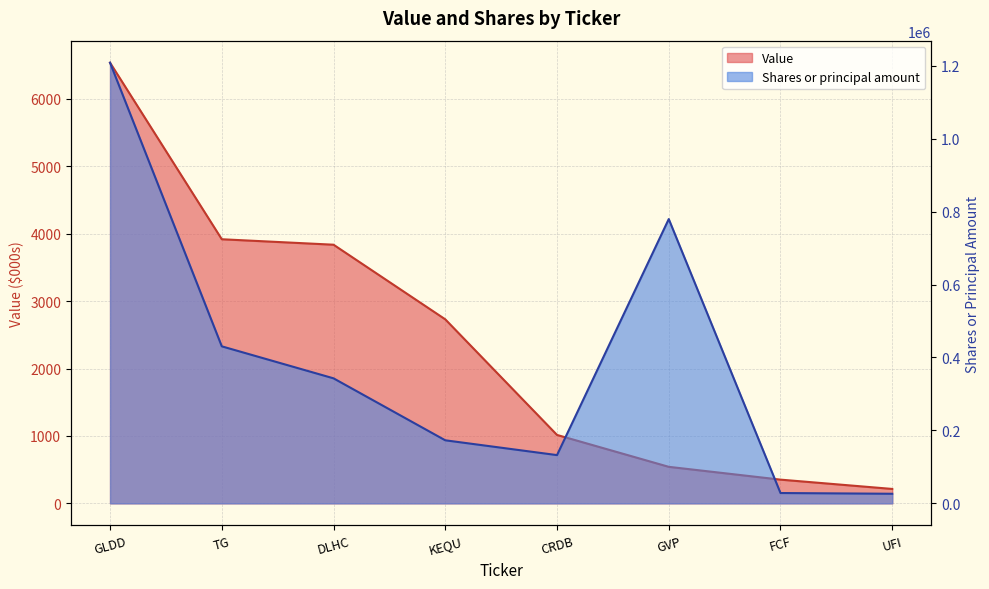

Does the chart have visible grid lines?

Yes